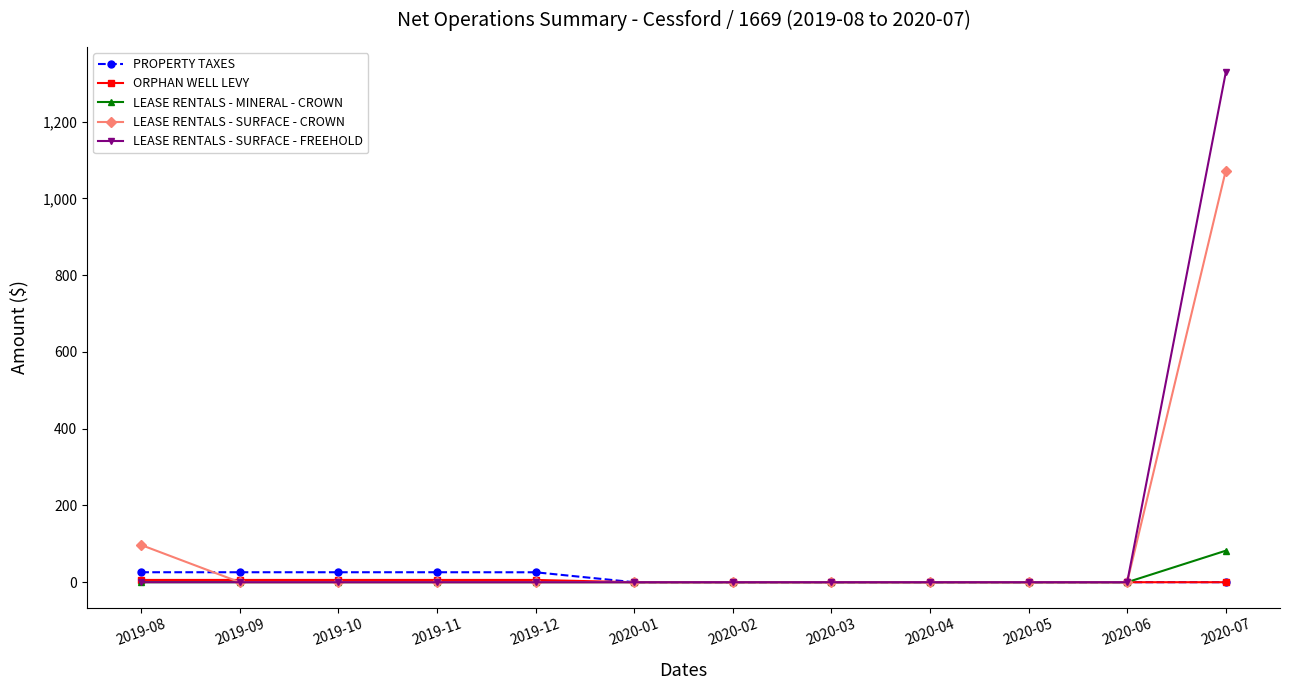

What is the average value of the PROPERTY TAXES series?

10.8